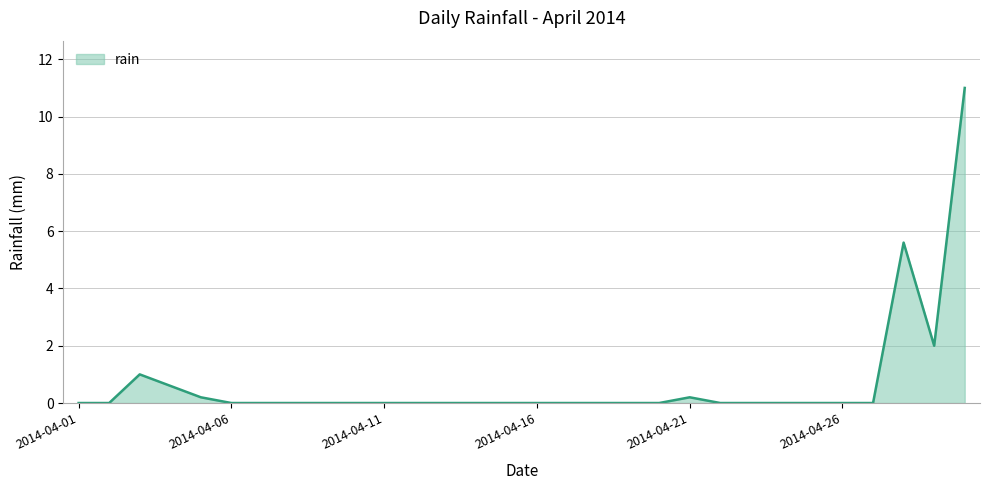

What is the difference between the maximum and minimum values?

11.0